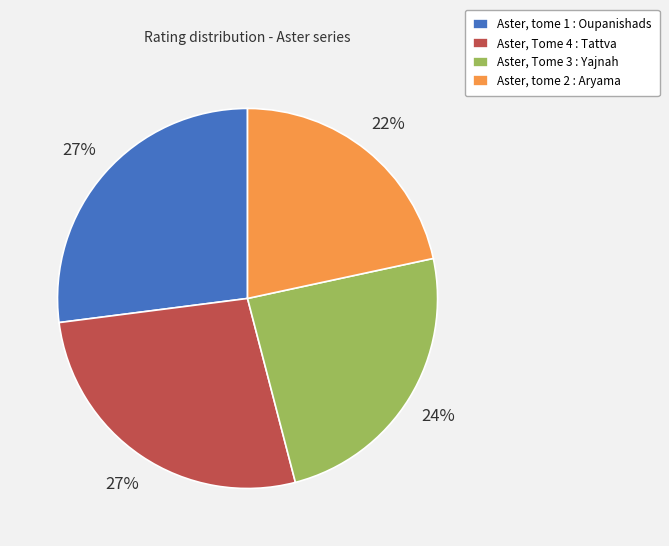

To the nearest percent, what is the combined percentage of Aster, Tome 4 : Tattva and Aster, tome 2 : Aryama?

49%